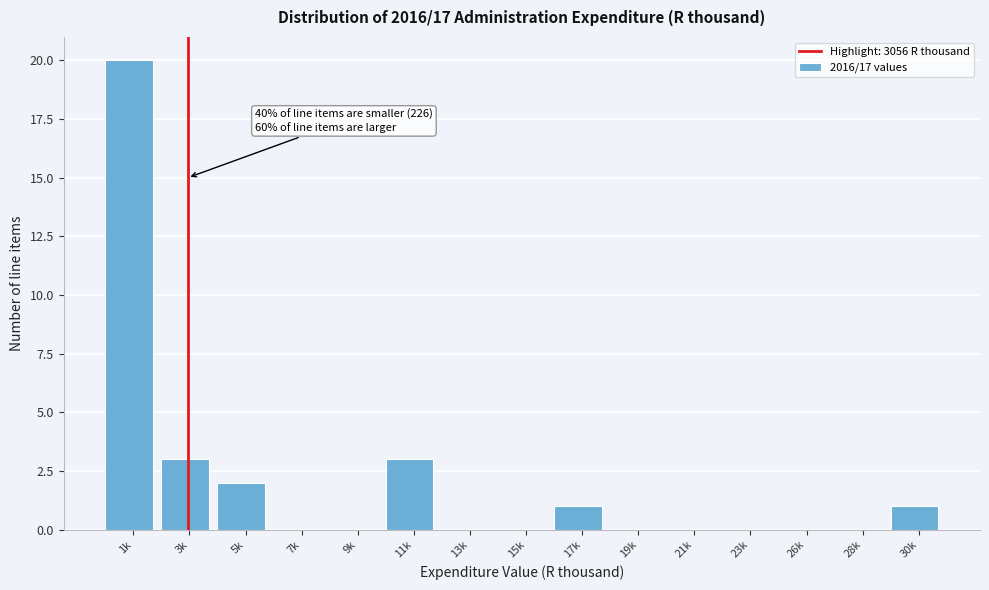

Reading right to left, what are all the values shown in this chart?

30k=1	28k=0	26k=0	23k=0	21k=0	19k=0	17k=1	15k=0	13k=0	11k=3	9k=0	7k=0	5k=2	3k=3	1k=20